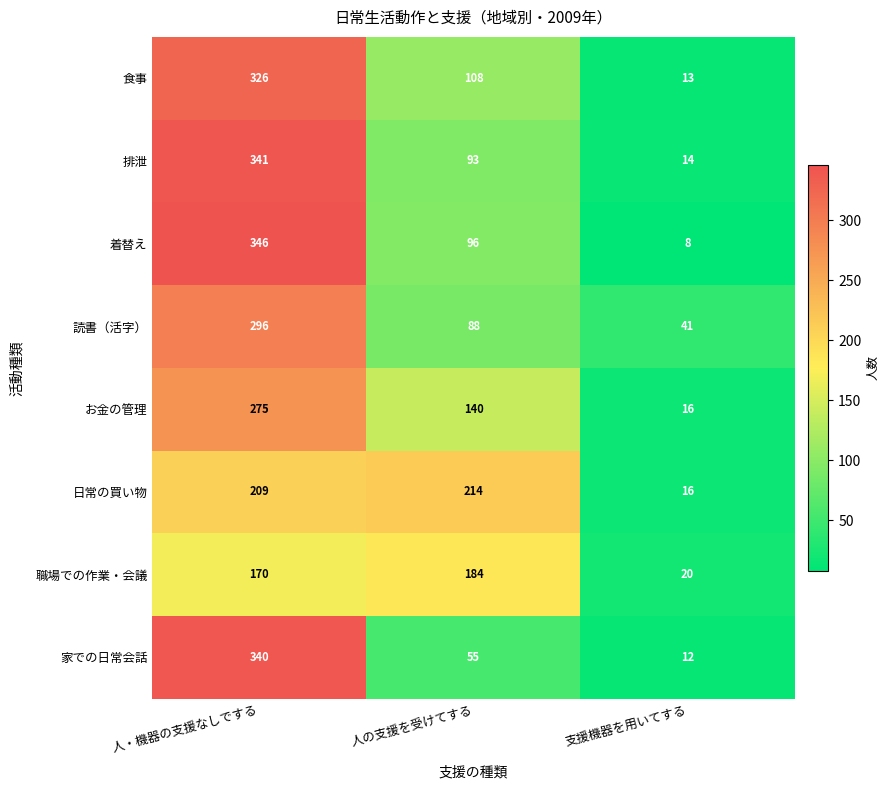

Which series has the largest range (max minus min)?

着替え